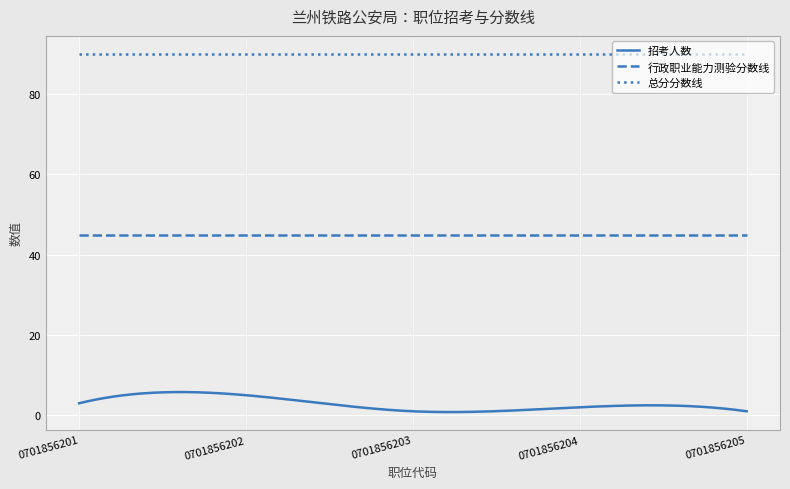

Which series has the largest range (max minus min)?

招考人数